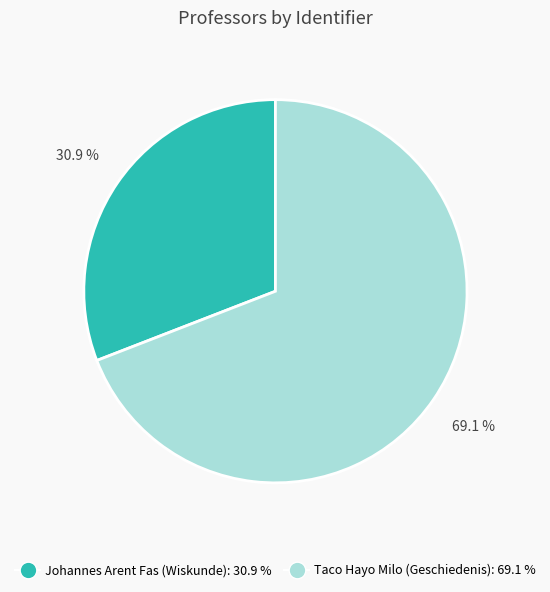

Count the number of slices in the pie.

2